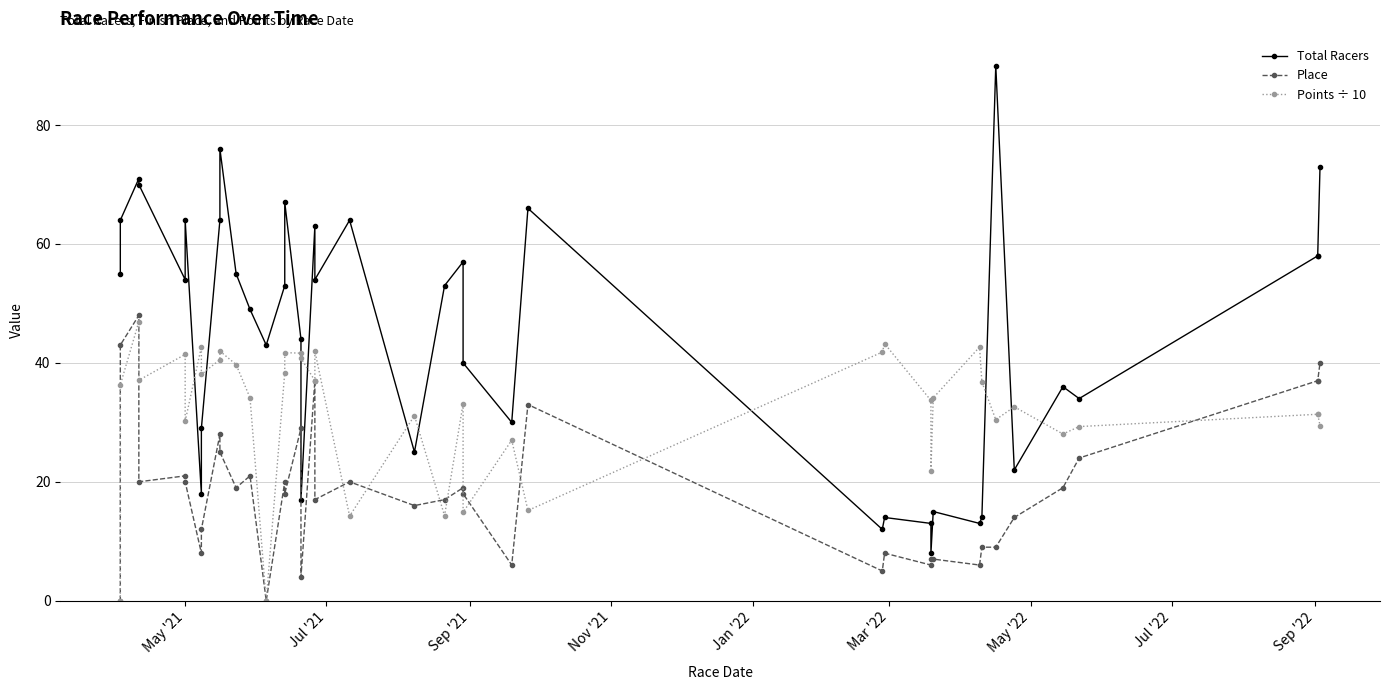

Reading right to left, transcribe all the data shown in this chart.

Total Racers: 73.0	58.0	58.0	34.0	36.0	22.0	90.0	14.0	13.0	15.0	8.0	13.0	14.0	12.0	66.0	30.0	40.0	57.0	53.0	25.0	64.0	54.0	63.0	17.0	44.0	67.0	53.0	43.0	49.0	55.0	76.0	64.0	29.0	18.0	64.0	54.0	70.0	71.0	64.0	55.0
Place: 40.0	37.0	37.0	24.0	19.0	14.0	9.0	9.0	6.0	7.0	7.0	6.0	8.0	5.0	33.0	6.0	18.0	19.0	17.0	16.0	20.0	17.0	37.0	4.0	29.0	18.0	20.0	0.0	21.0	19.0	25.0	28.0	12.0	8.0	20.0	21.0	20.0	48.0	43.0	0.0
Points ÷ 10: 29.5	31.4	31.4	29.3	28.0	32.6	30.4	36.8	42.7	34.1	21.8	33.7	43.2	41.8	15.2	27.0	14.9	33.1	14.3	31.1	14.2	42.0	37.0	40.8	41.6	41.7	38.4	0.0	34.1	39.7	42.0	40.6	38.1	42.7	30.2	41.4	37.1	46.9	36.3	0.0